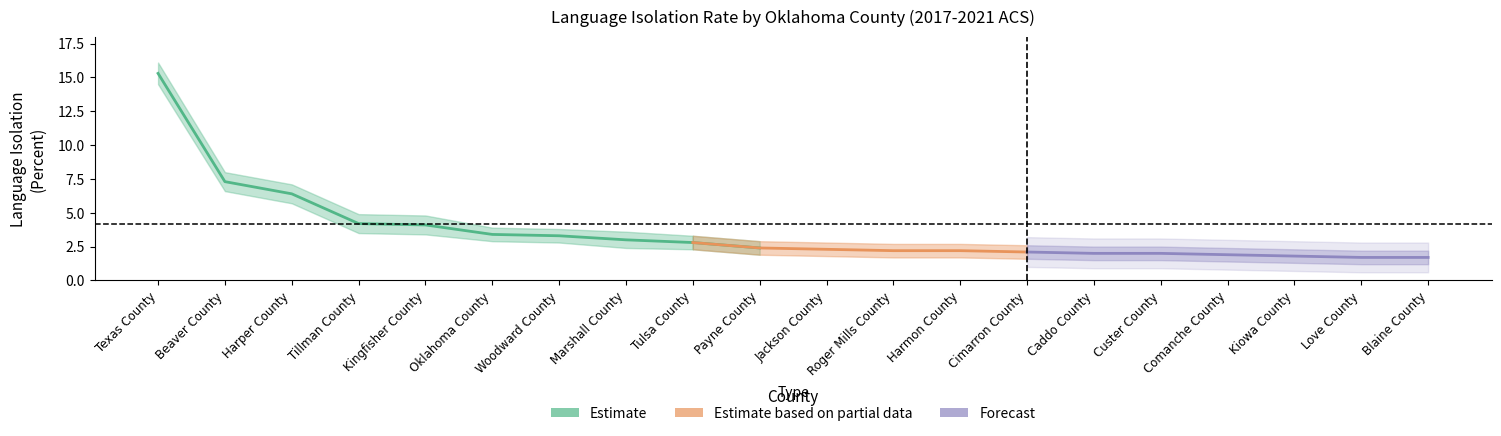

True or false: Value_lower and Value_upper intersect in this chart.

False